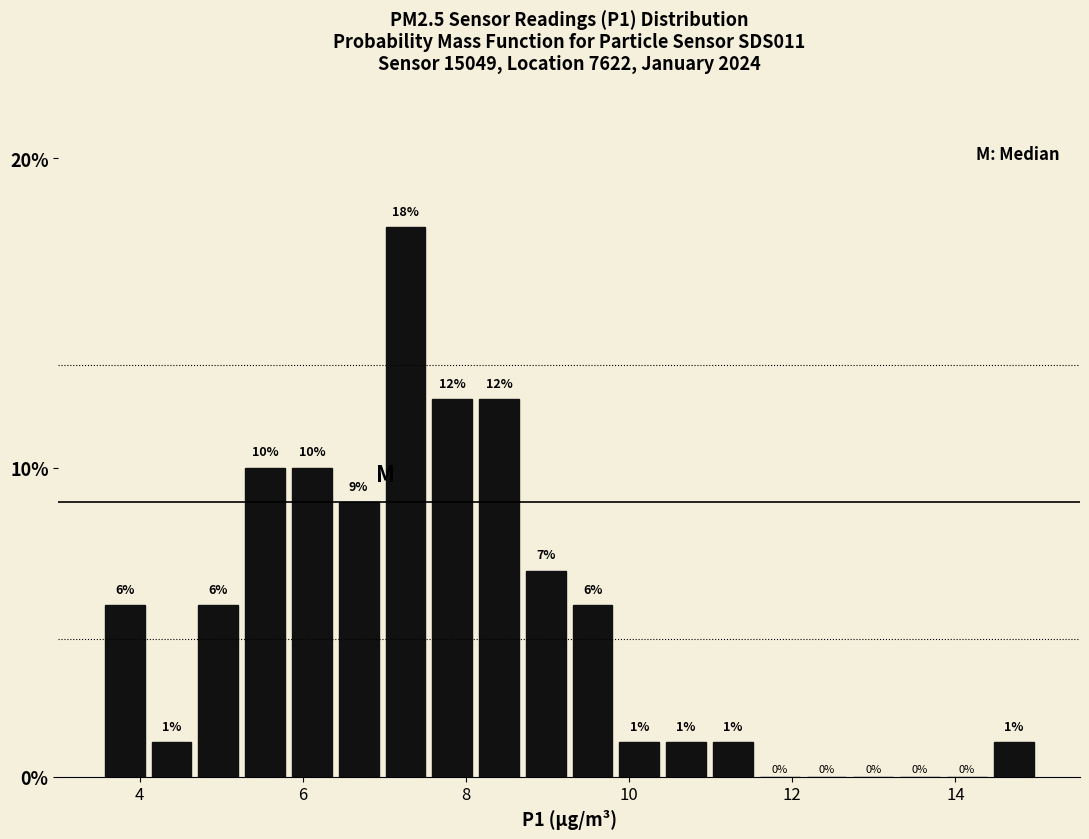

Around what value on the x-axis is the tallest bar? Give the approximate position of its centre, as read against the axis.

7.2